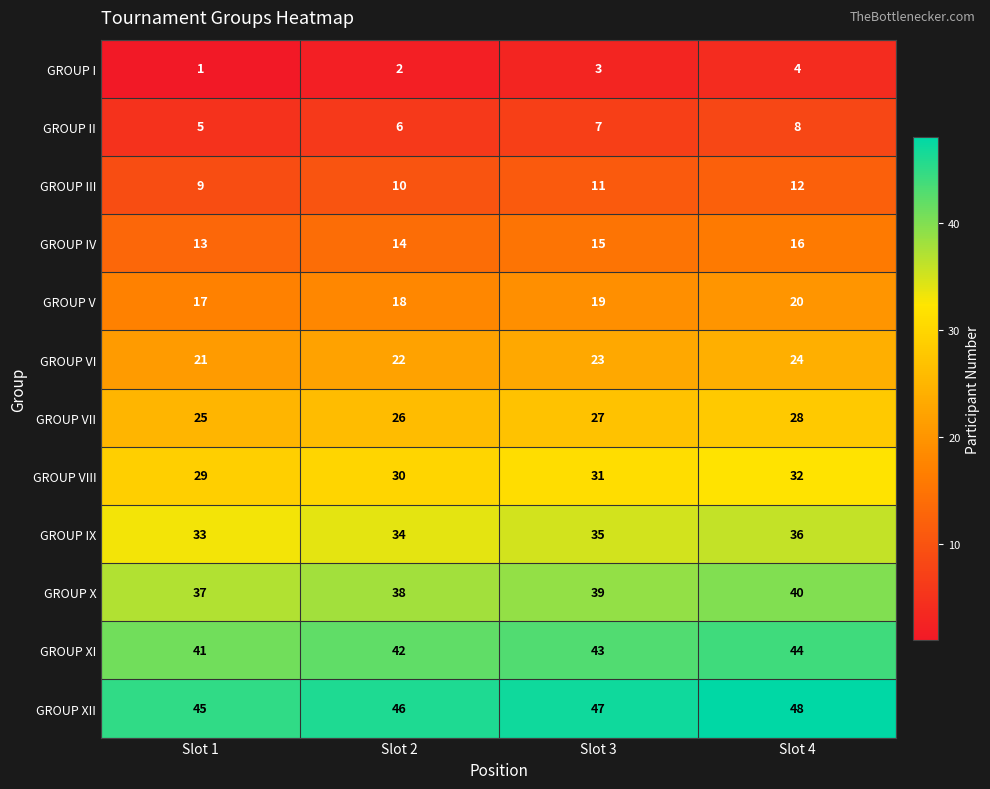

What is the difference between the maximum and minimum values in the GROUP V series?

3